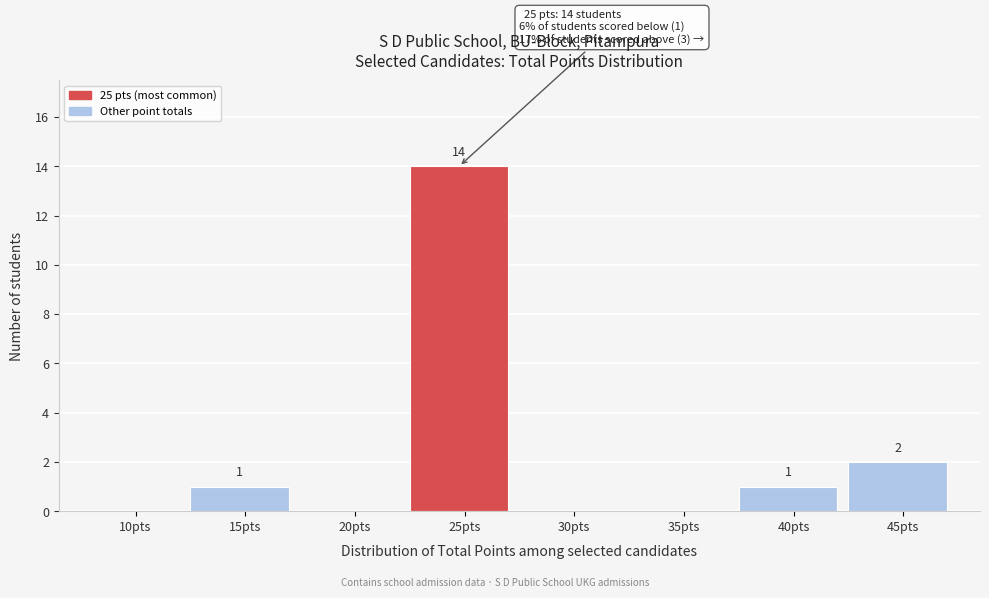

Reading left to right, extract all data points from this chart.

10pts=0	15pts=1	20pts=0	25pts=14	30pts=0	35pts=0	40pts=1	45pts=2